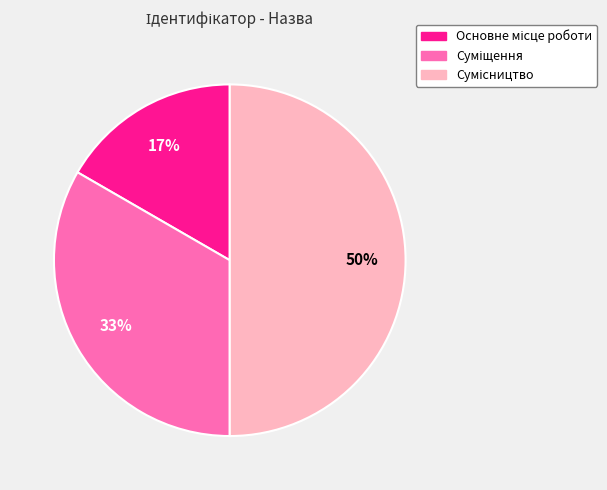

To the nearest percent, what is the average slice percentage?

33%